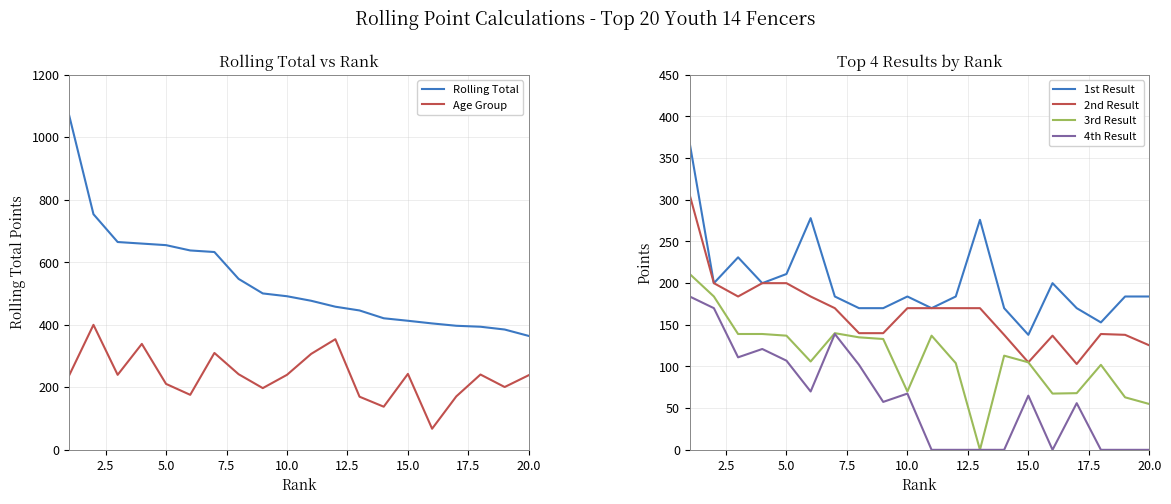

Rank the series at 15.0 from lowest to highest value.

4th Result, 3rd Result, 2nd Result, 1st Result, Age Group, Rolling Total